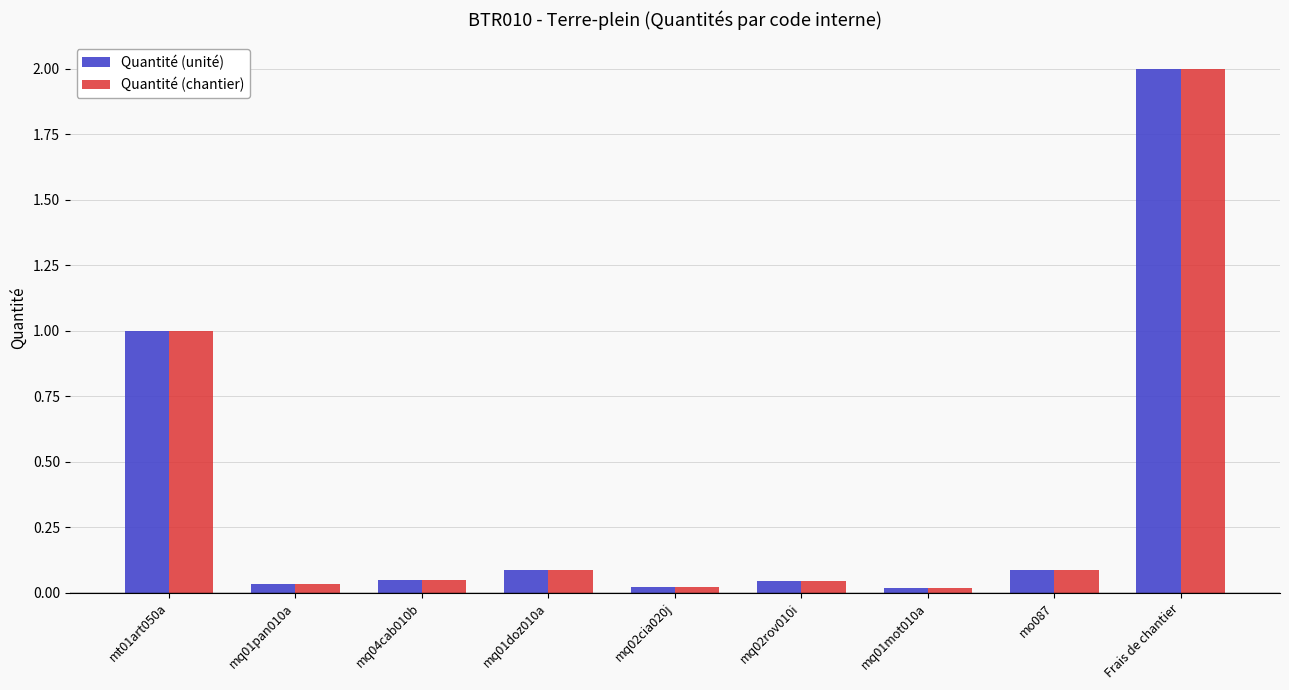

Is it true that Quantité (unité) equals 1.0 at mt01art050a?

True